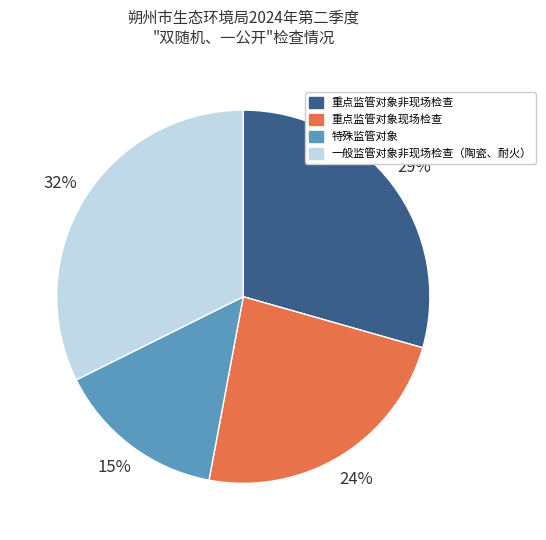

To the nearest percent, what is the average slice percentage?

25%